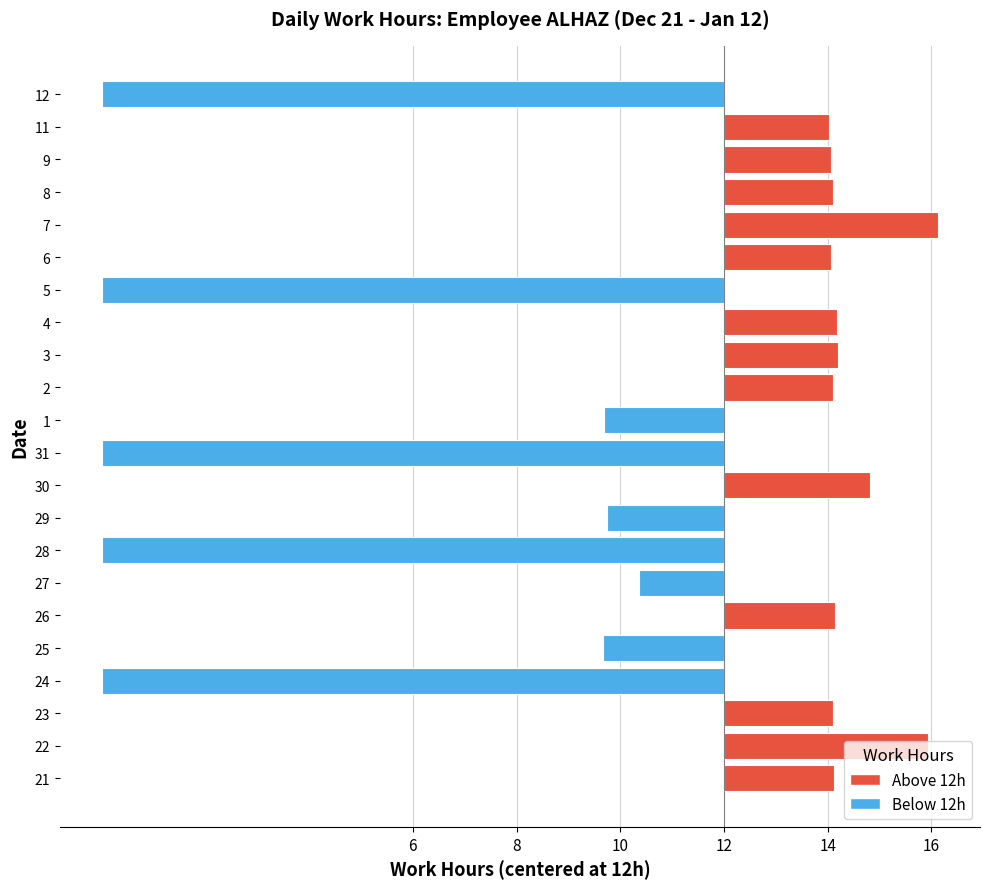

Does the chart contain any negative values?

Yes